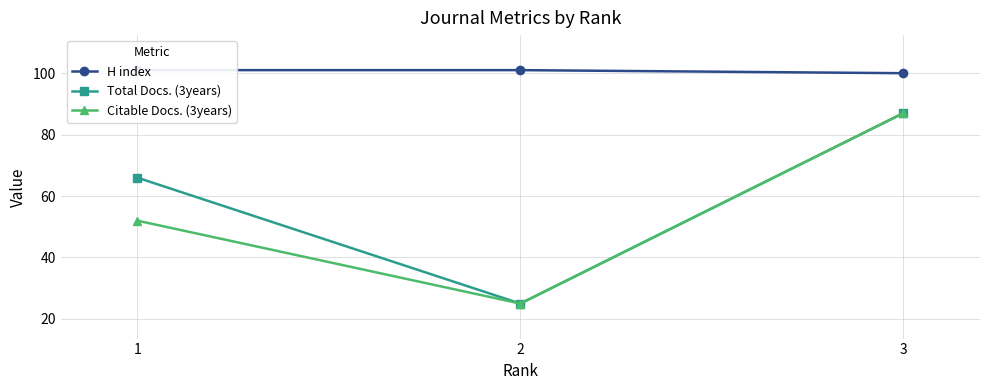

What is the minimum value for Total Docs. (3years)?

25